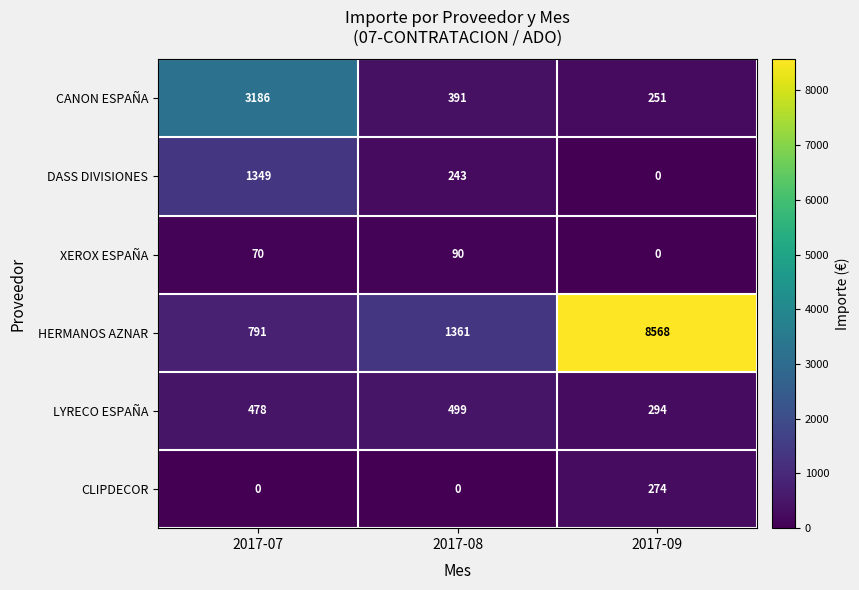

What is the difference between the highest and lowest values at 2017-08?

1361